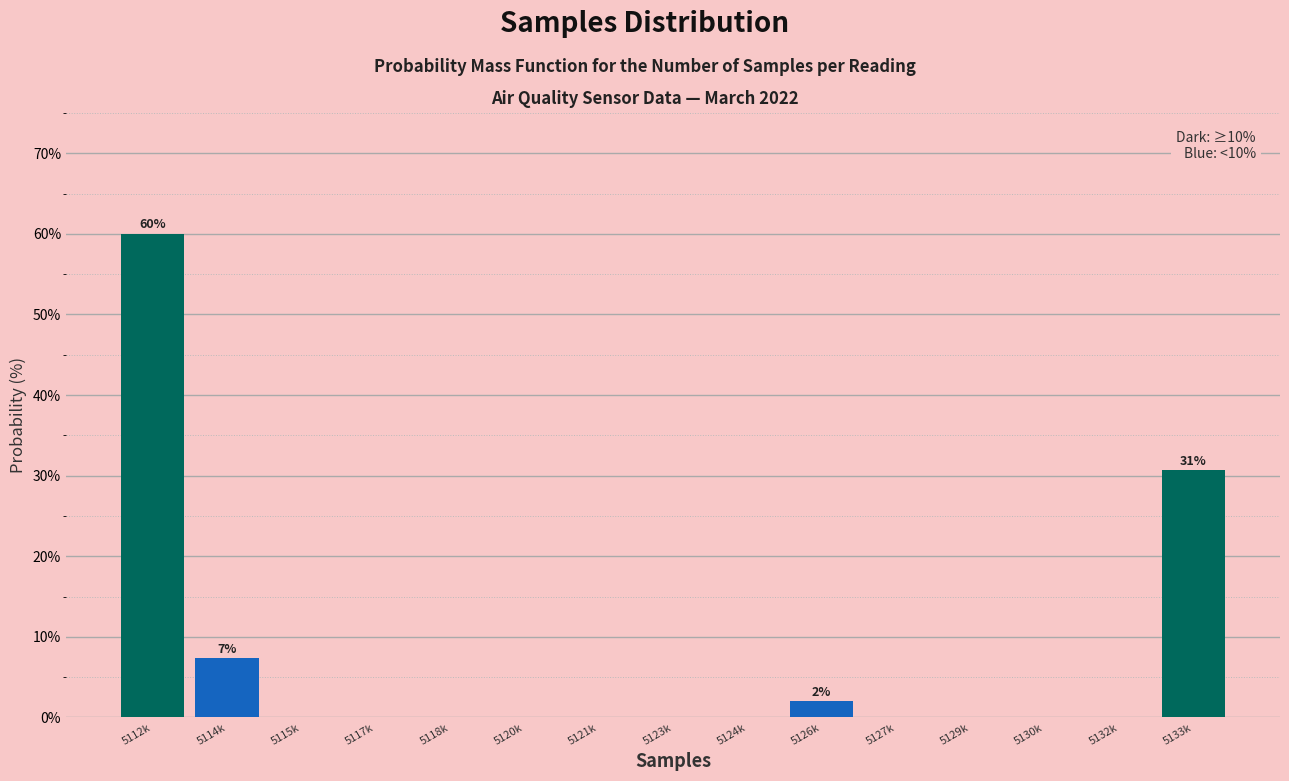

Reading left to right, list all the values displayed in this chart.

5112k=60.0	5114k=7.3	5115k=0.0	5117k=0.0	5118k=0.0	5120k=0.0	5121k=0.0	5123k=0.0	5124k=0.0	5126k=2.0	5127k=0.0	5129k=0.0	5130k=0.0	5132k=0.0	5133k=30.7